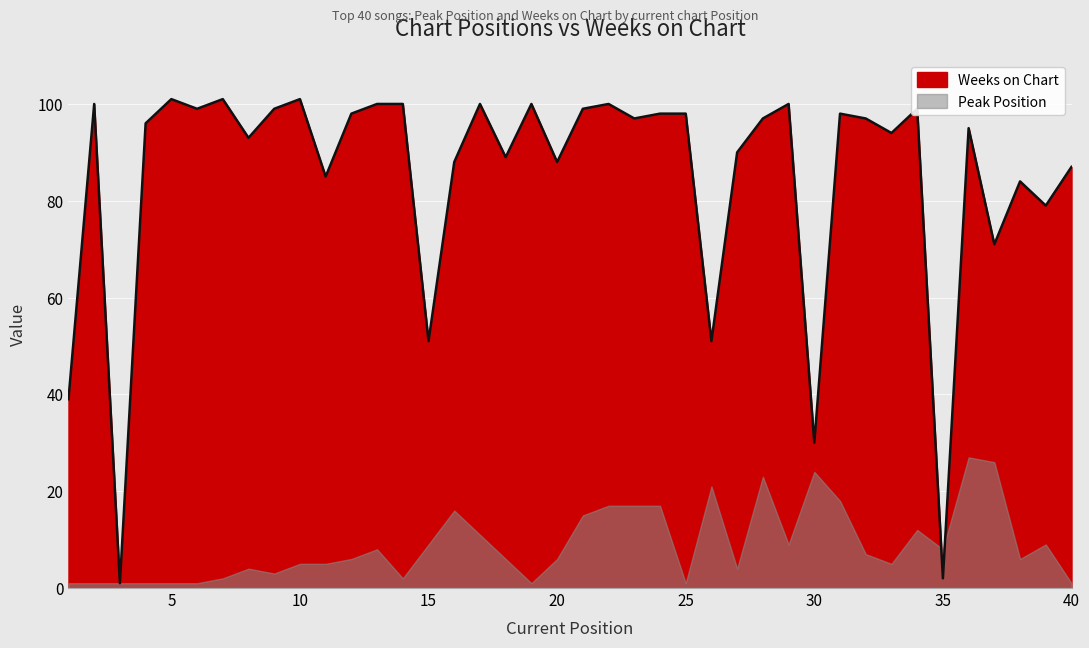

True or false: the data shows 100 at 22.

True